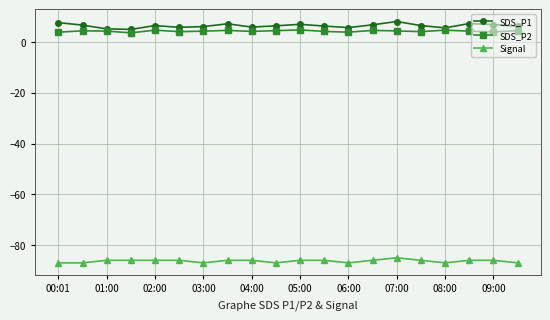

What are all the series names shown in the legend?

SDS_P1, SDS_P2, Signal